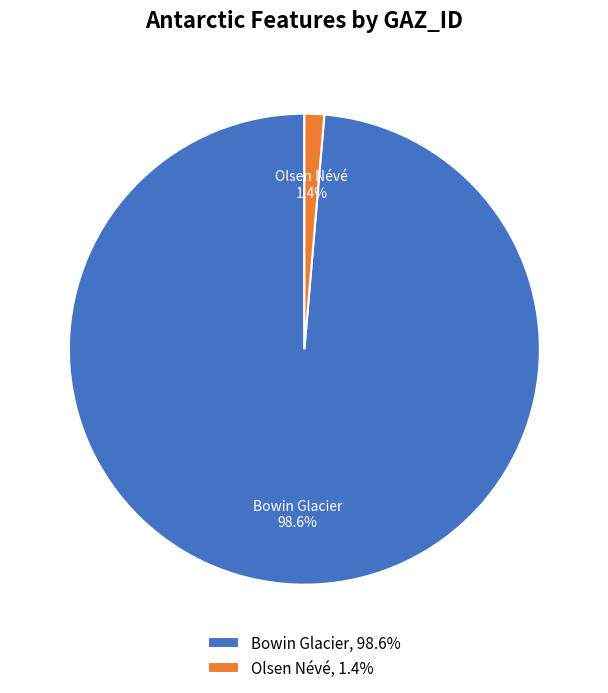

What percentage is the Olsen Névé slice, to the nearest percent?

1%